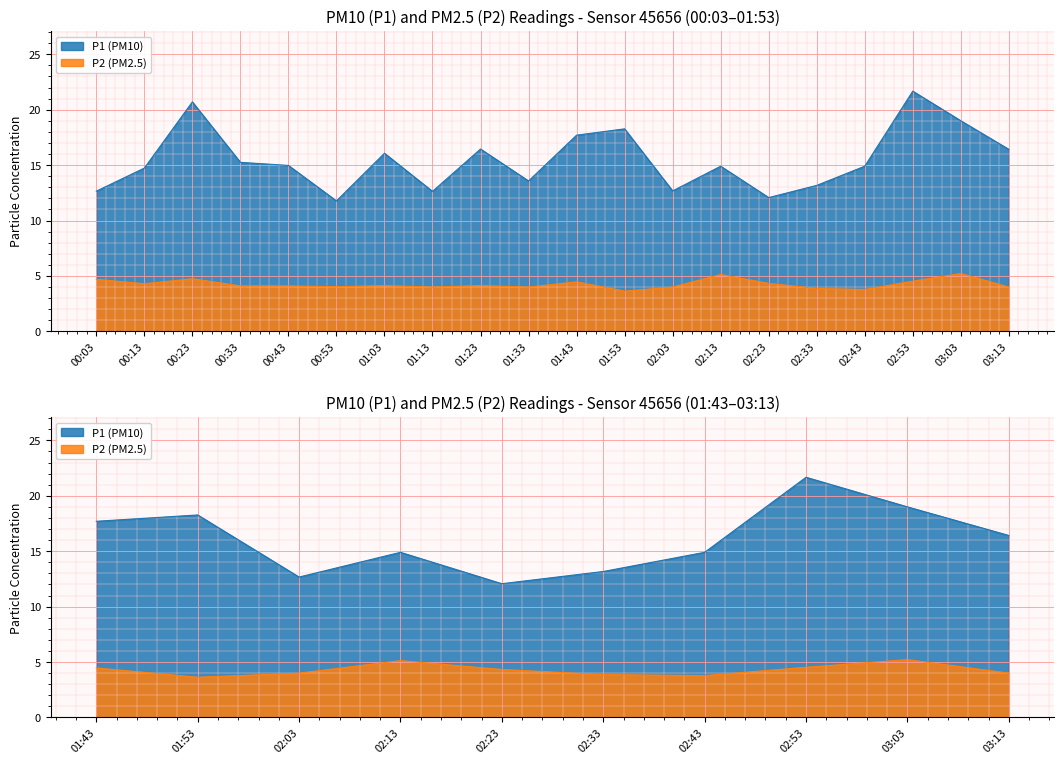

True or false: P1 and P2 intersect in this chart.

False